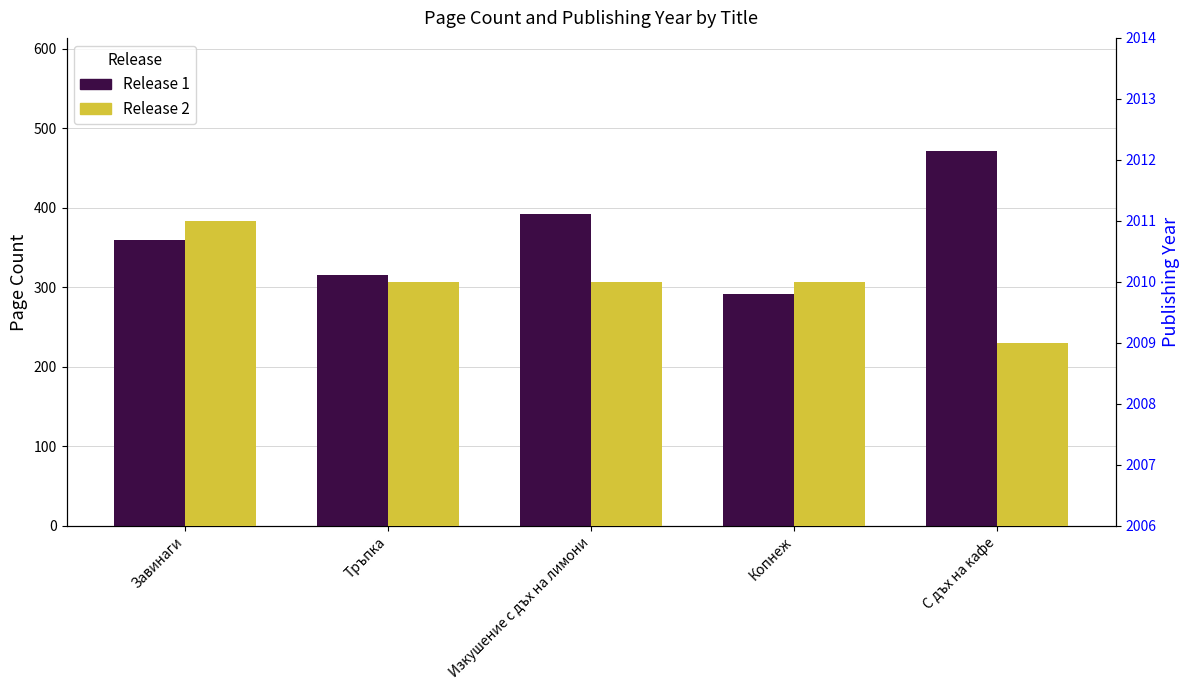

The Release 2 series shows 2010 at Изкушение с дъх на лимони. True or false?

True